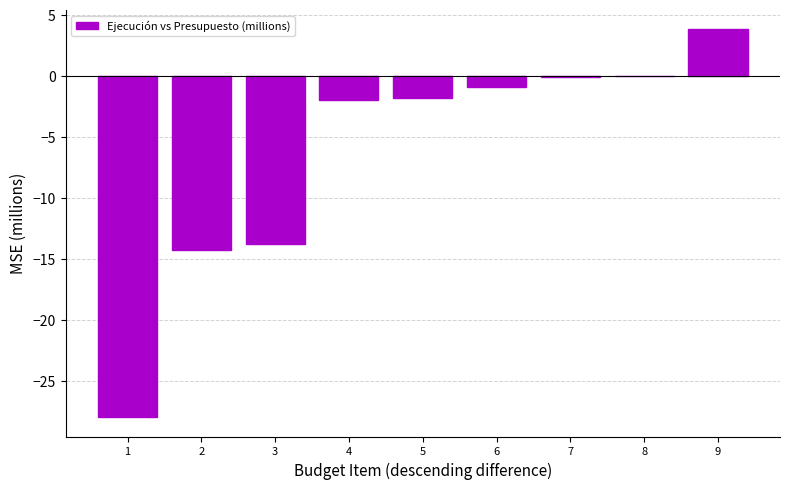

How many data points does each series have?

9